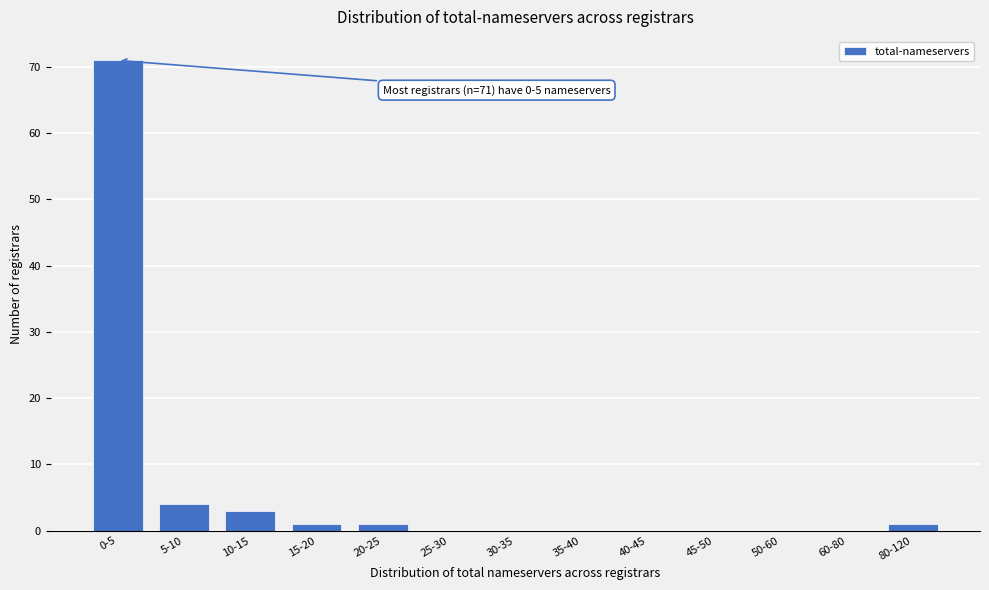

Reading left to right, what are all the values shown in this chart?

0-5=71	5-10=4	10-15=3	15-20=1	20-25=1	25-30=0	30-35=0	35-40=0	40-45=0	45-50=0	50-60=0	60-80=0	80-120=1